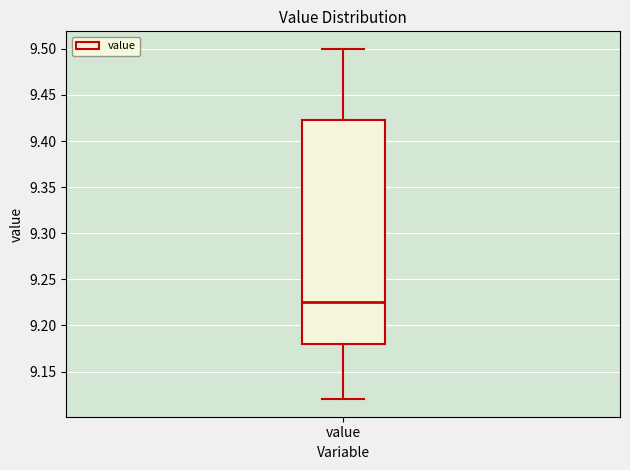

Where does the lower whisker of the box for value end on the y-axis? The values are not printed on the chart, so give them approximately, as read against the axis.

9.120